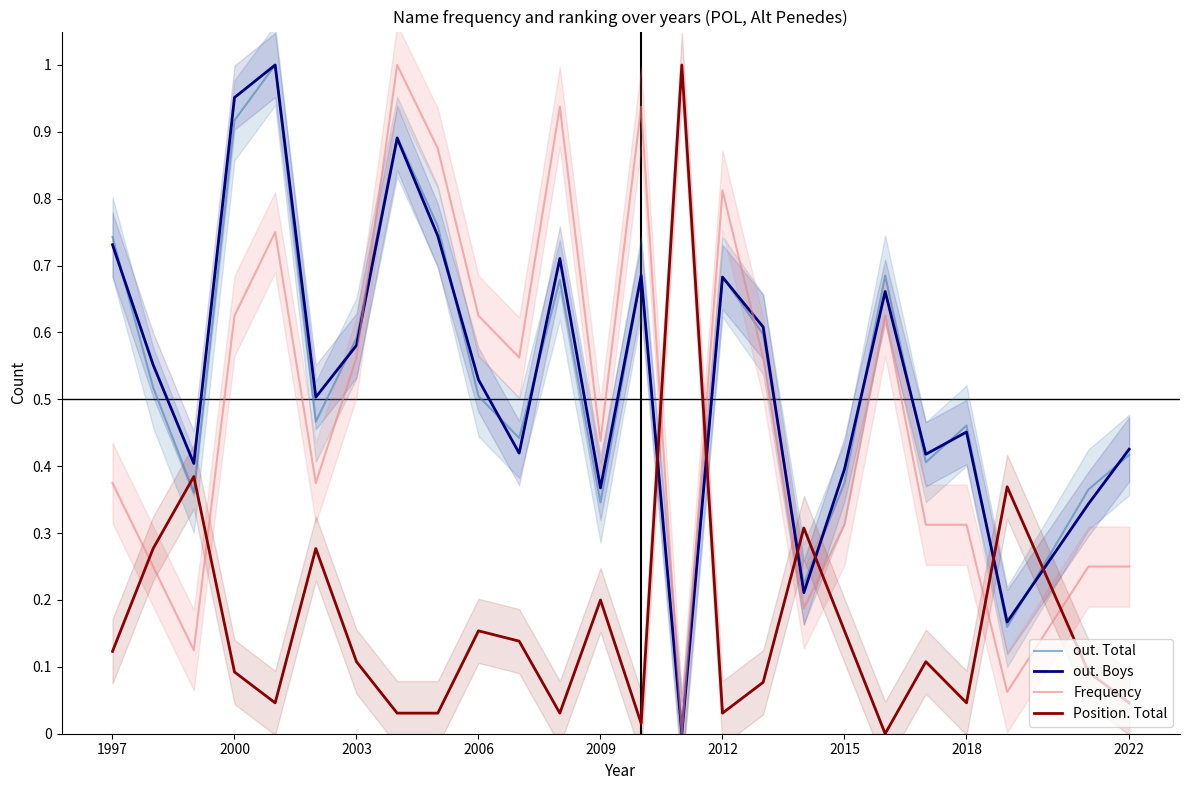

True or false: out. Boys and Position. Total intersect in this chart.

True